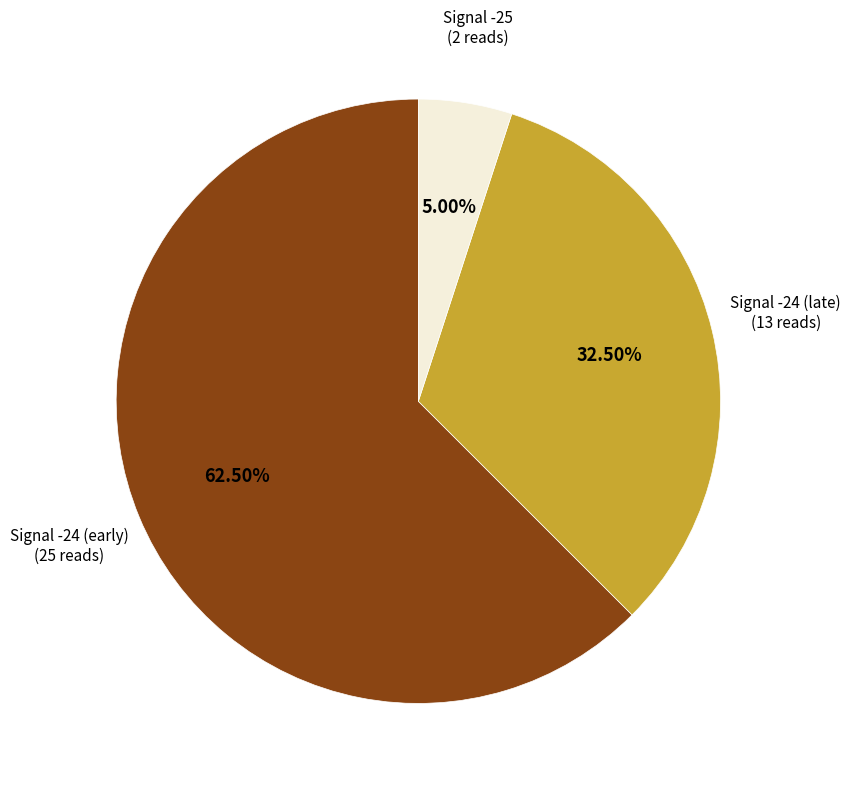

Is there a majority slice in this chart?

Yes